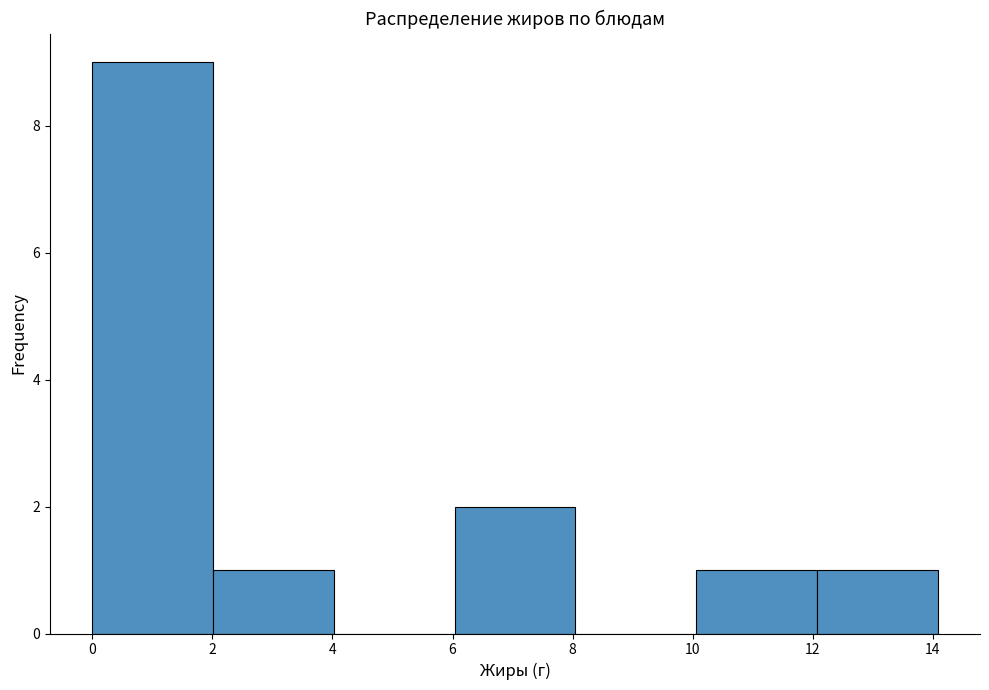

Reading left to right, list every bar in this chart as the range it spans on the x-axis followed by its height. Neither the bar edges nor the heights are printed on the chart, so give them approximately, as read against the axes.

0 to 2: 9
2 to 4: 1
4 to 6: 0
6 to 8: 2
8 to 10: 0
10 to 12: 1
12 to 14: 1